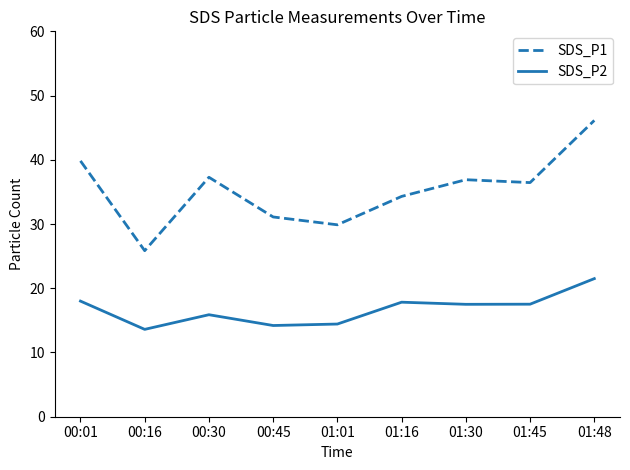

What position from the right is 01:45?

2